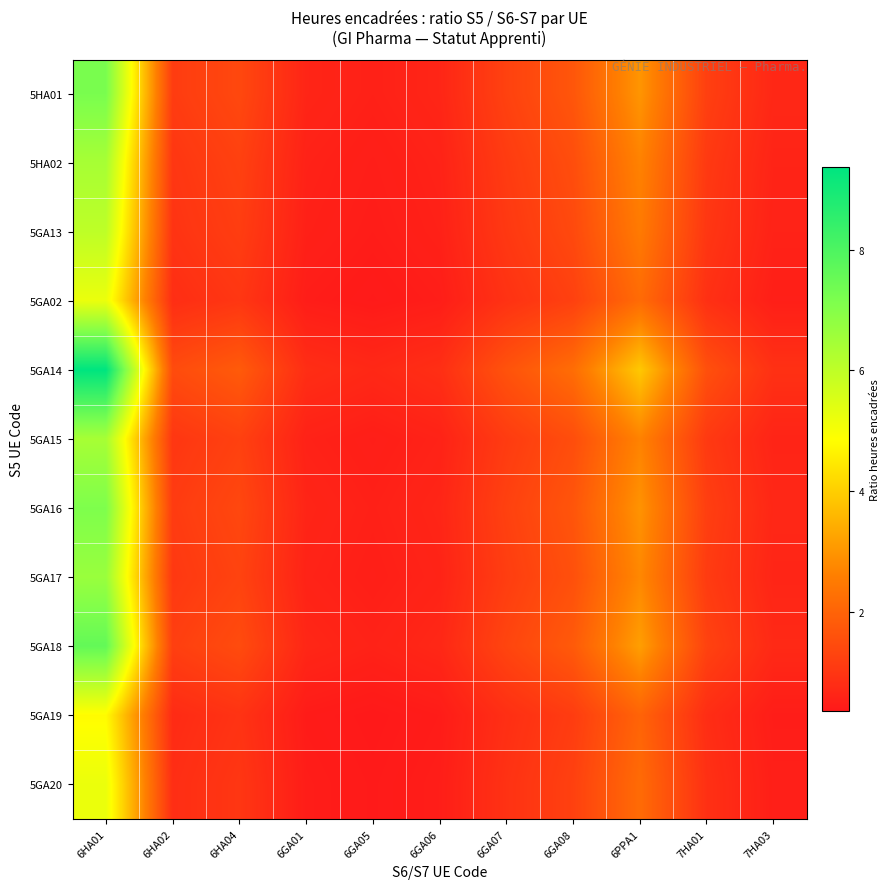

Reading left to right, list all the values displayed in this chart.

5HA01: 6HA01=7.2	6HA02=1.1	6HA04=1.4	6GA01=0.6	6GA05=0.5	6GA06=0.6	6GA07=1.2	6GA08=1.7	6PPA1=3.0	7HA01=1.2	7HA03=0.7
5HA02: 6HA01=6.4	6HA02=1.0	6HA04=1.2	6GA01=0.6	6GA05=0.5	6GA06=0.6	6GA07=1.1	6GA08=1.5	6PPA1=2.7	7HA01=1.1	7HA03=0.6
5GA13: 6HA01=6.0	6HA02=0.9	6HA04=1.2	6GA01=0.5	6GA05=0.4	6GA06=0.5	6GA07=1.0	6GA08=1.4	6PPA1=2.5	7HA01=1.0	7HA03=0.6
5GA02: 6HA01=5.2	6HA02=0.8	6HA04=1.0	6GA01=0.4	6GA05=0.4	6GA06=0.5	6GA07=0.9	6GA08=1.2	6PPA1=2.2	7HA01=0.9	7HA03=0.5
5GA14: 6HA01=9.4	6HA02=1.5	6HA04=1.8	6GA01=0.8	6GA05=0.7	6GA06=0.8	6GA07=1.6	6GA08=2.2	6PPA1=3.9	7HA01=1.6	7HA03=0.9
5GA15: 6HA01=6.4	6HA02=1.0	6HA04=1.2	6GA01=0.6	6GA05=0.5	6GA06=0.6	6GA07=1.1	6GA08=1.5	6PPA1=2.7	7HA01=1.1	7HA03=0.6
5GA16: 6HA01=7.1	6HA02=1.1	6HA04=1.4	6GA01=0.6	6GA05=0.5	6GA06=0.6	6GA07=1.2	6GA08=1.7	6PPA1=3.0	7HA01=1.2	7HA03=0.7
5GA17: 6HA01=6.6	6HA02=1.0	6HA04=1.3	6GA01=0.6	6GA05=0.5	6GA06=0.6	6GA07=1.2	6GA08=1.6	6PPA1=2.8	7HA01=1.1	7HA03=0.6
5GA18: 6HA01=7.6	6HA02=1.2	6HA04=1.5	6GA01=0.7	6GA05=0.6	6GA06=0.7	6GA07=1.3	6GA08=1.8	6PPA1=3.2	7HA01=1.3	7HA03=0.7
5GA19: 6HA01=4.8	6HA02=0.8	6HA04=0.9	6GA01=0.4	6GA05=0.4	6GA06=0.4	6GA07=0.8	6GA08=1.1	6PPA1=2.0	7HA01=0.8	7HA03=0.5
5GA20: 6HA01=5.2	6HA02=0.8	6HA04=1.0	6GA01=0.4	6GA05=0.4	6GA06=0.5	6GA07=0.9	6GA08=1.2	6PPA1=2.2	7HA01=0.9	7HA03=0.5